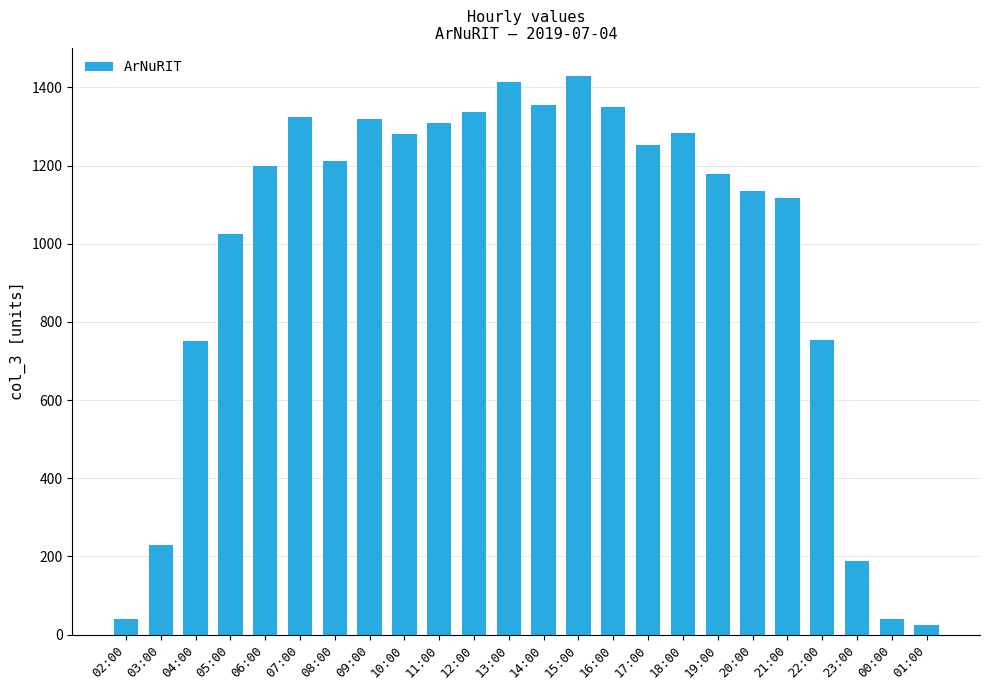

The chart shows a value of 1116 at 21:00. True or false?

True